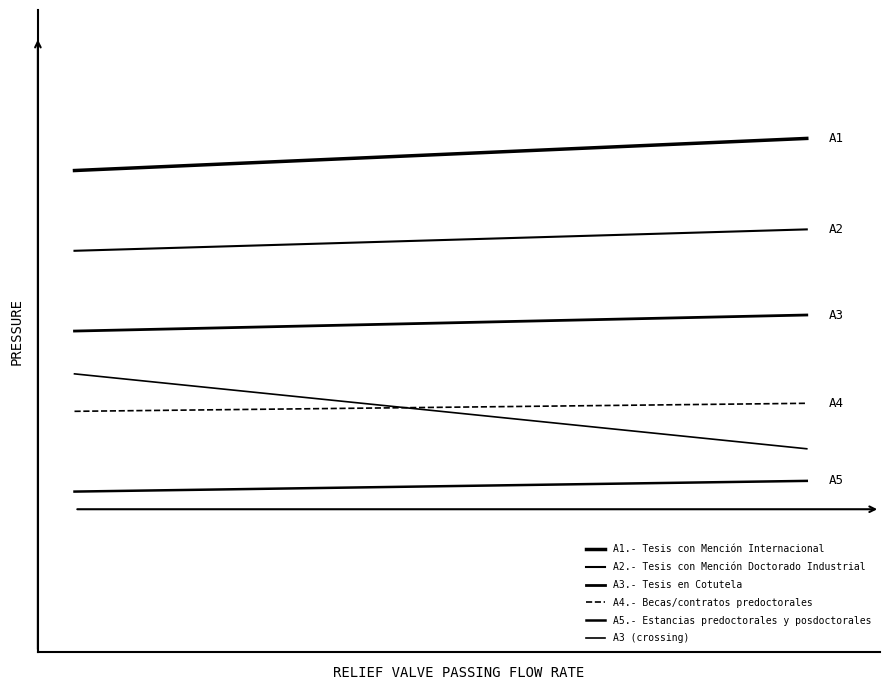

What is the difference between the maximum and minimum values in the A2.- Tesis con Mención Doctorado Industrial series?

0.4